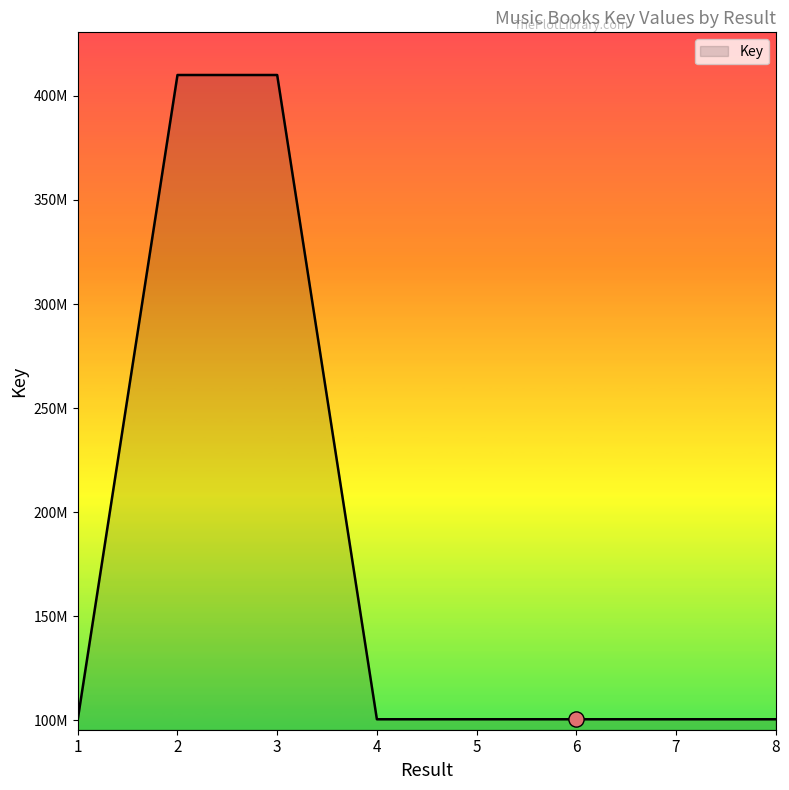

Approximately how many times larger is the value at 4 compared to 6?

1.0